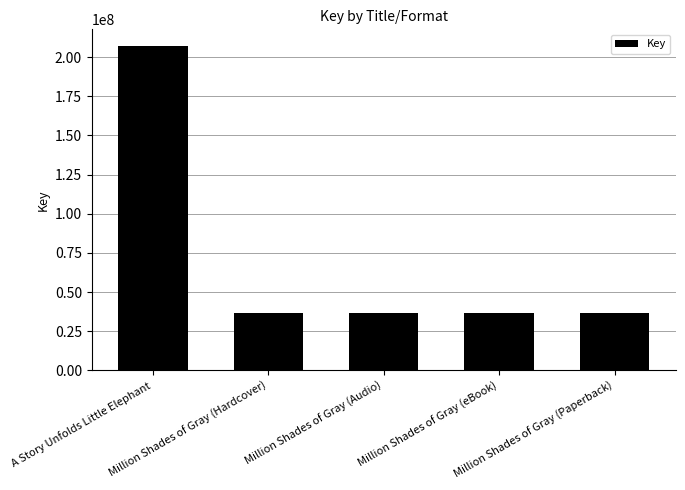

What position from the right is A Story Unfolds Little Elephant?

5